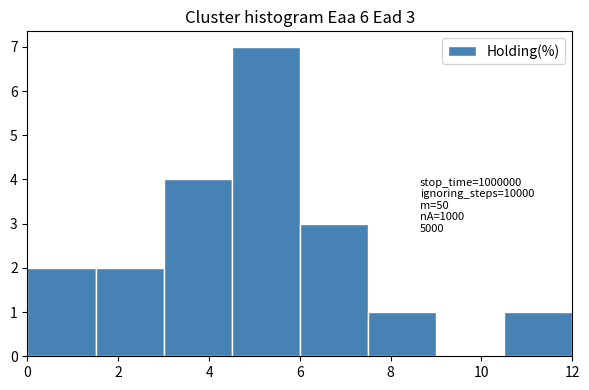

Over which range of the x-axis is the bar tallest?

4.5 to 6.0